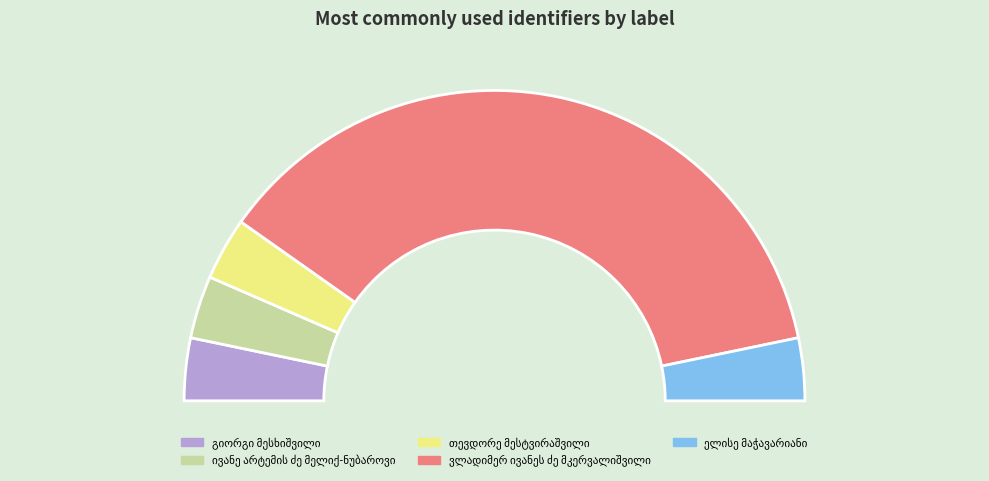

Count the number of slices in the pie.

5